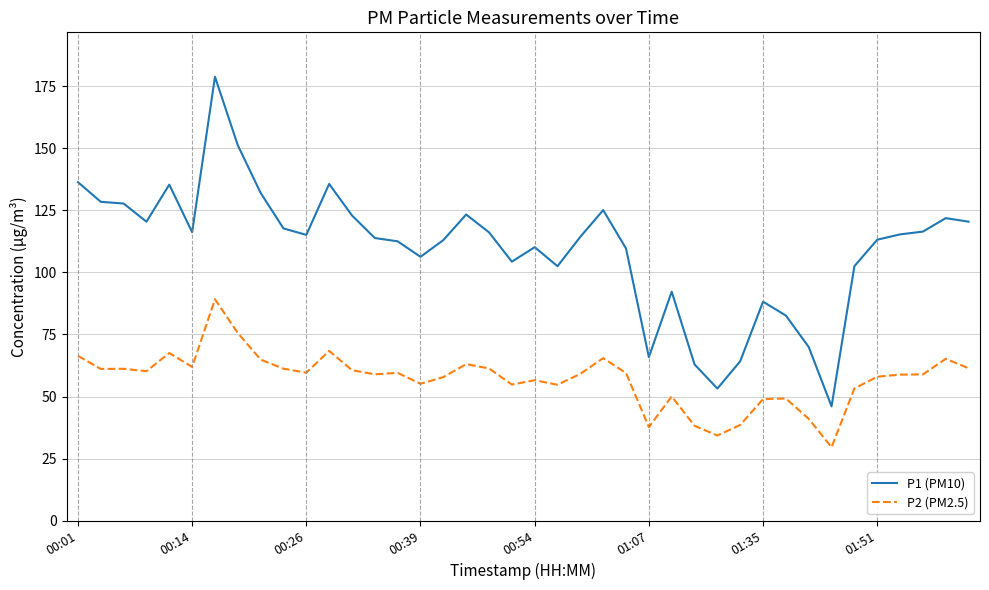

Which series has the largest range (max minus min)?

P1 (PM10)